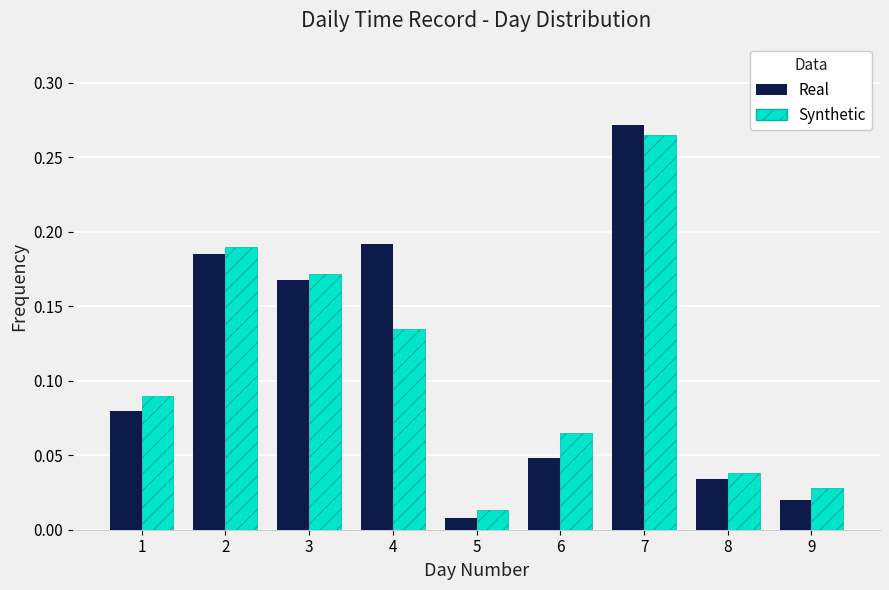

What is the sum of all Synthetic values?

1.0